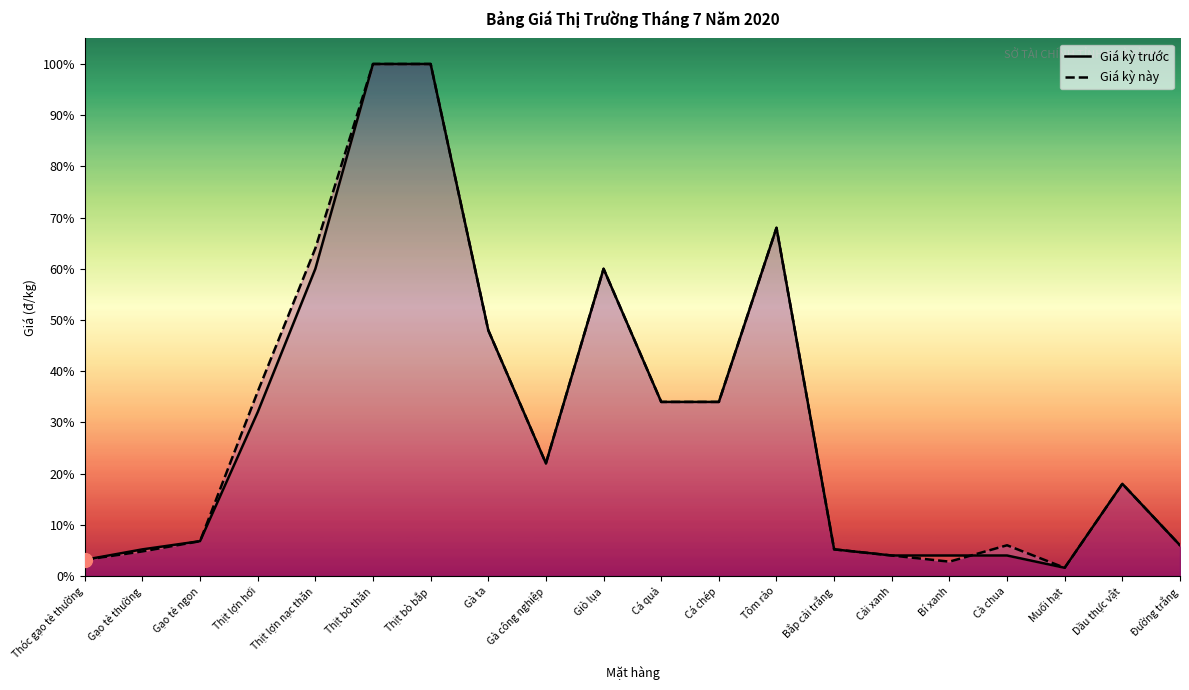

At Gà ta, list the series in order from largest to smallest.

Giá kỳ trước, Giá kỳ này